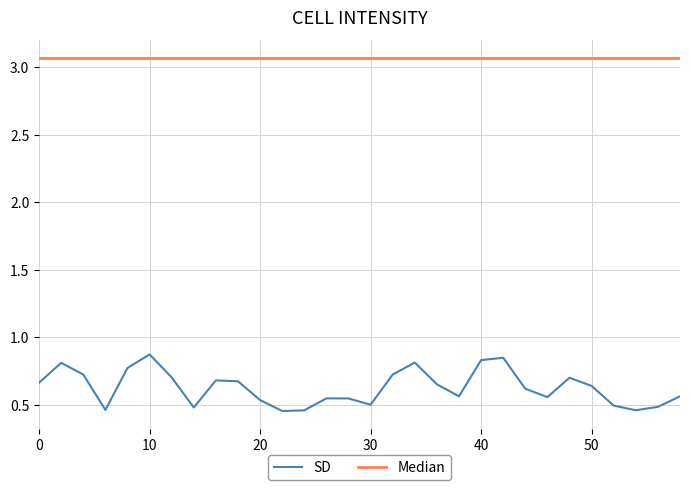

What is the maximum value for SD?

0.9